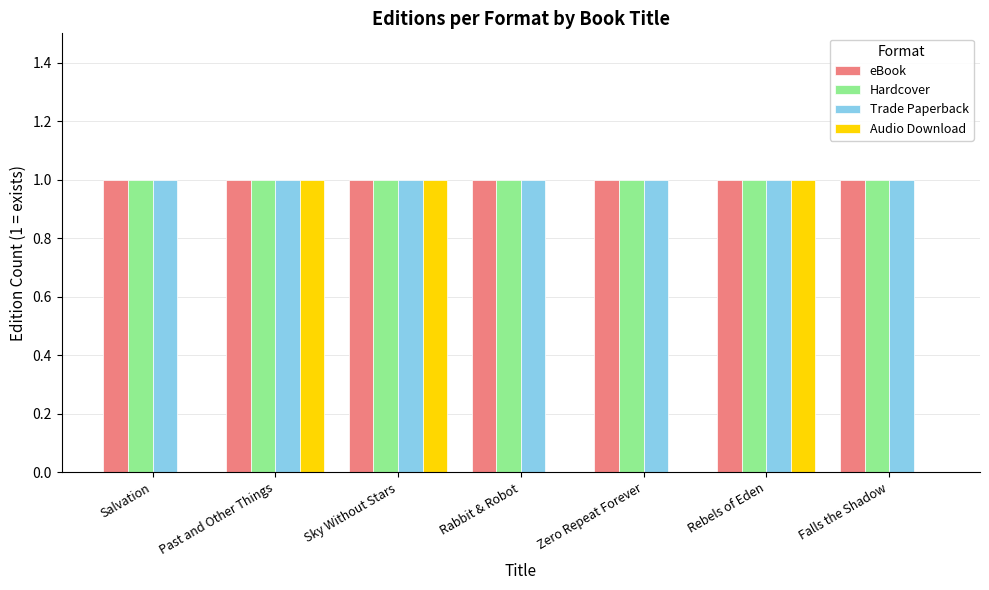

Is it true that Audio Download equals 2 at Rebels of Eden?

False